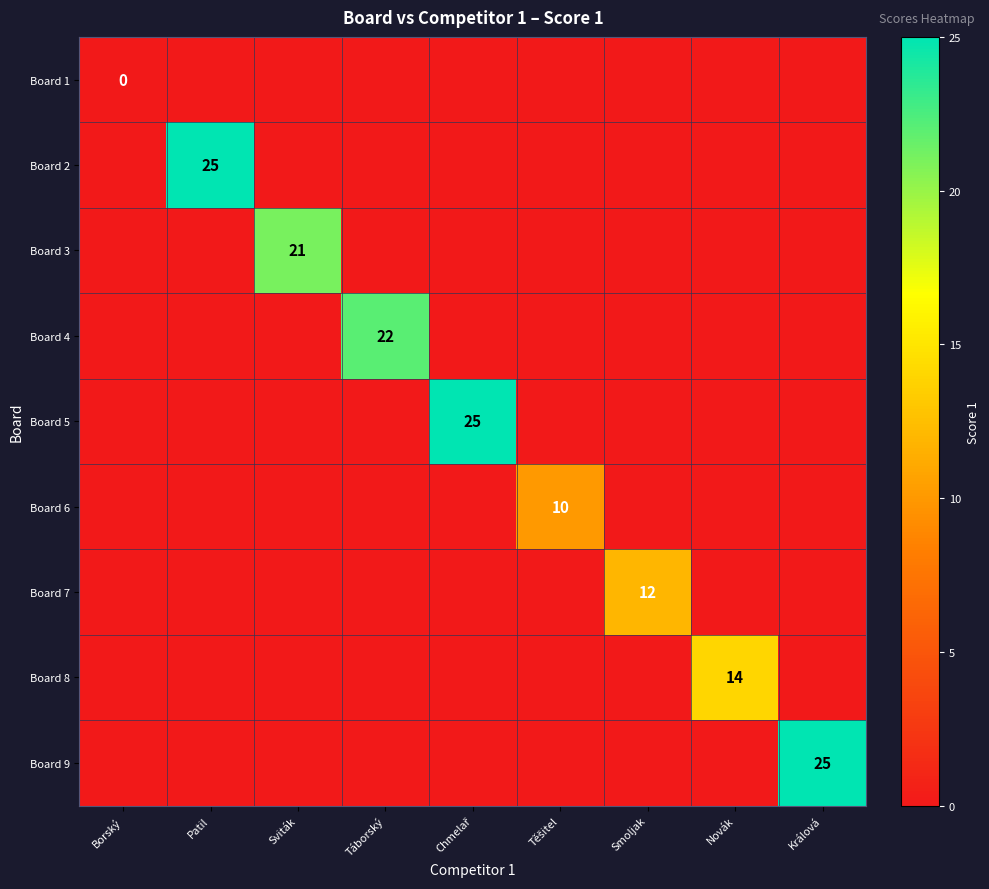

True or false: Board 9 has a value of 25 at Králová.

True